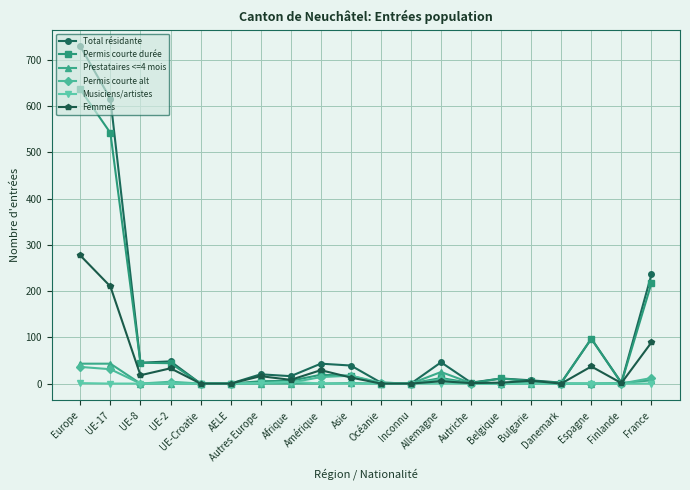

Which series has the largest range (max minus min)?

Total résidante